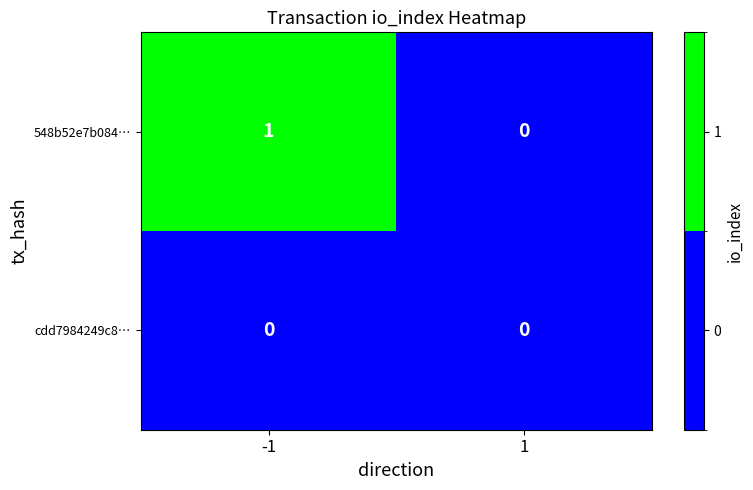

Count the number of categories in the chart.

2